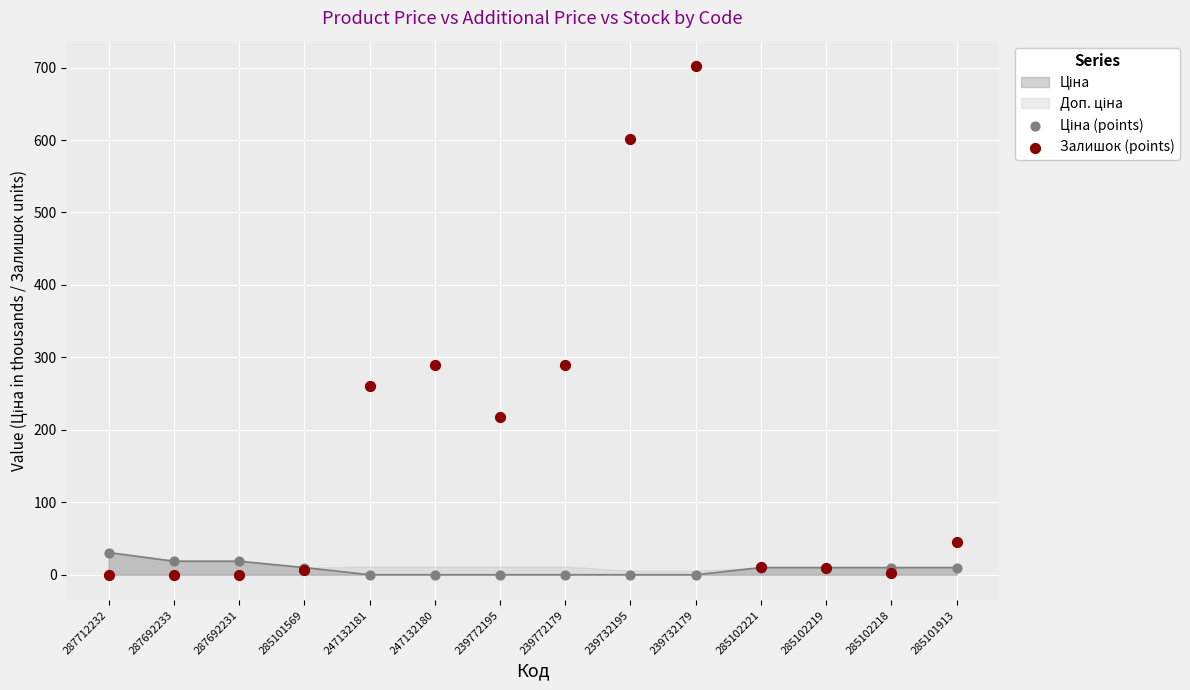

Which series reaches the maximum Y coordinate?

Залишок (points)